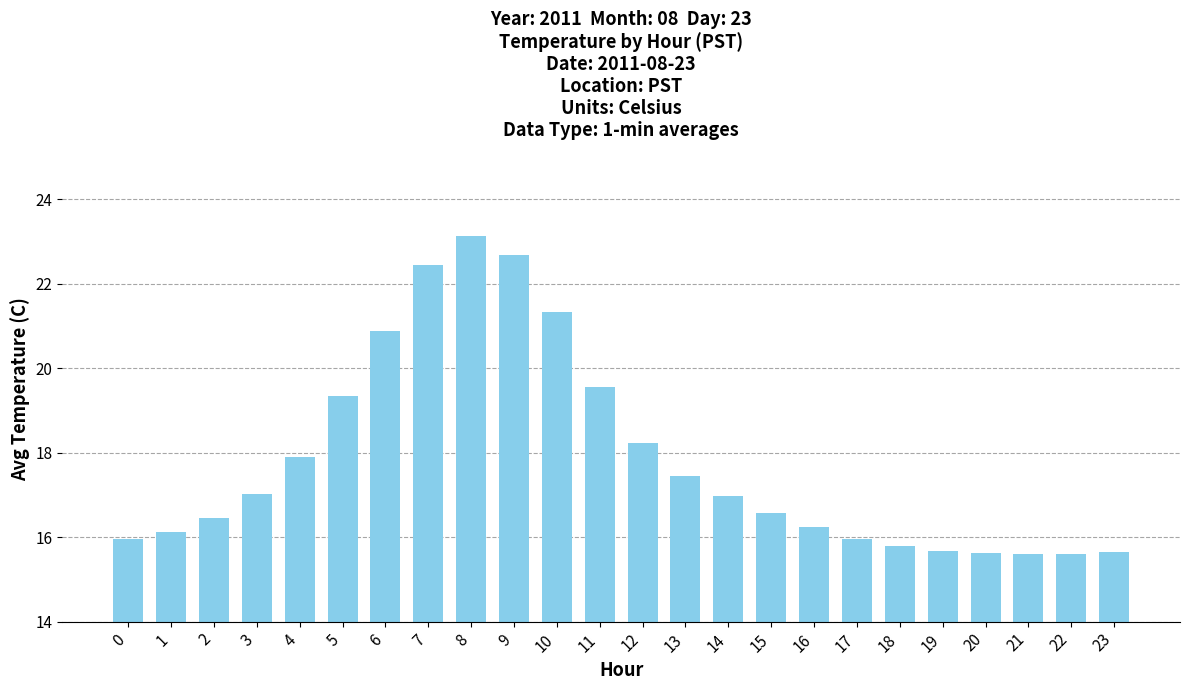

What is the smallest value displayed?

15.6